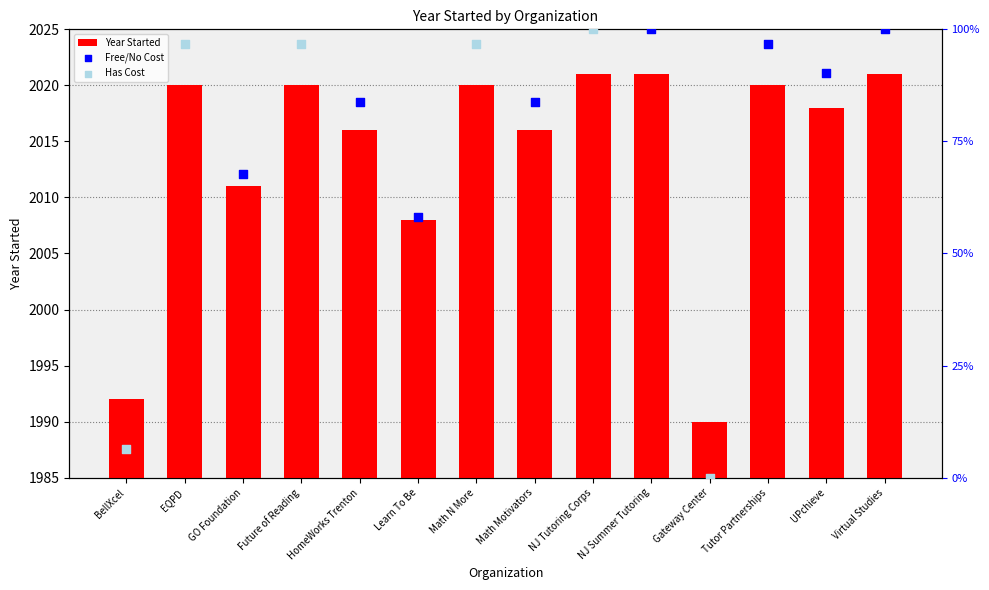

What is the change in value from HomeWorks Trenton to NJ Tutoring Corps?

+5